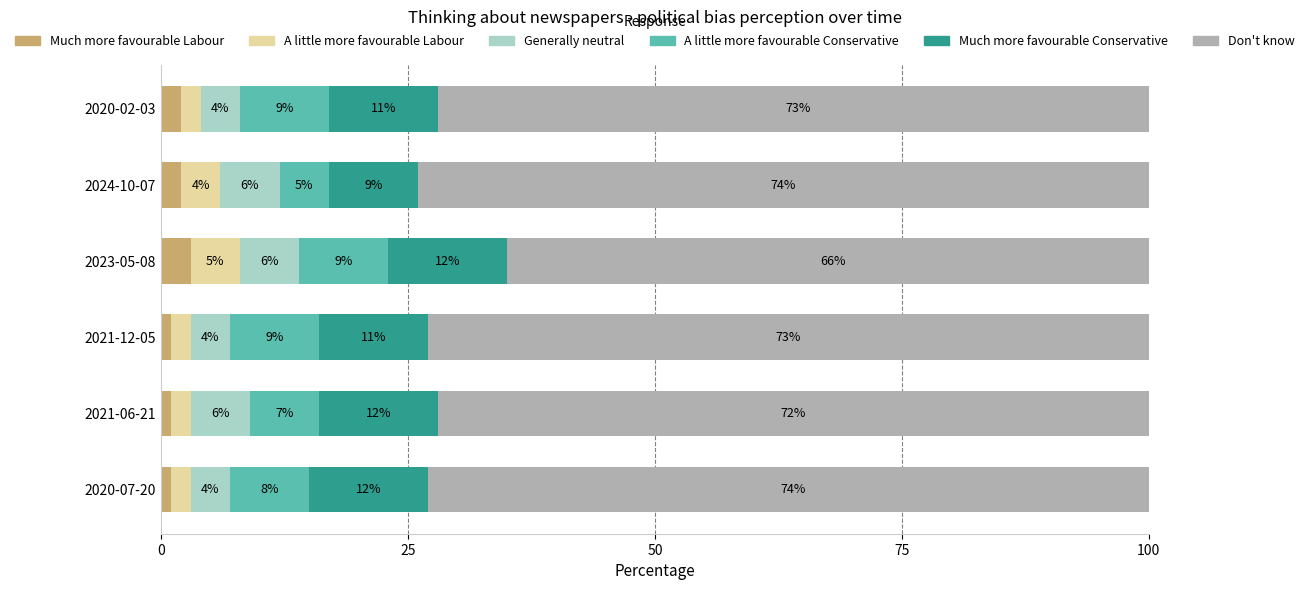

Which category has the highest value in the Much more favourable Labour series?

2023-05-08